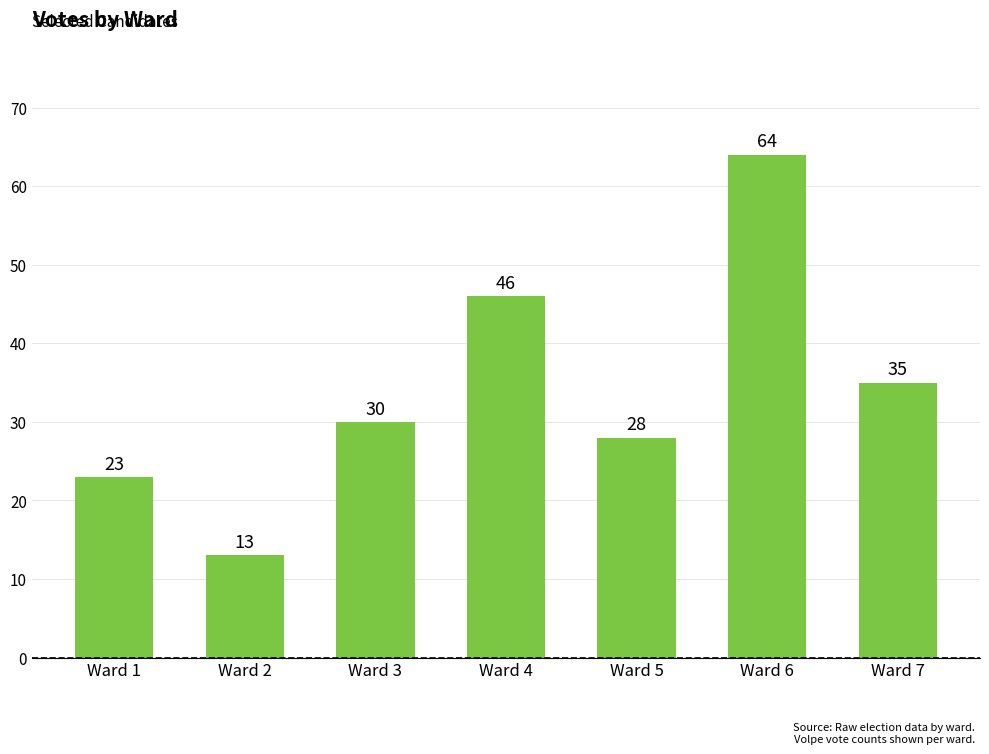

Rank the categories by value from lowest to highest.

Ward 2, Ward 1, Ward 5, Ward 3, Ward 7, Ward 4, Ward 6